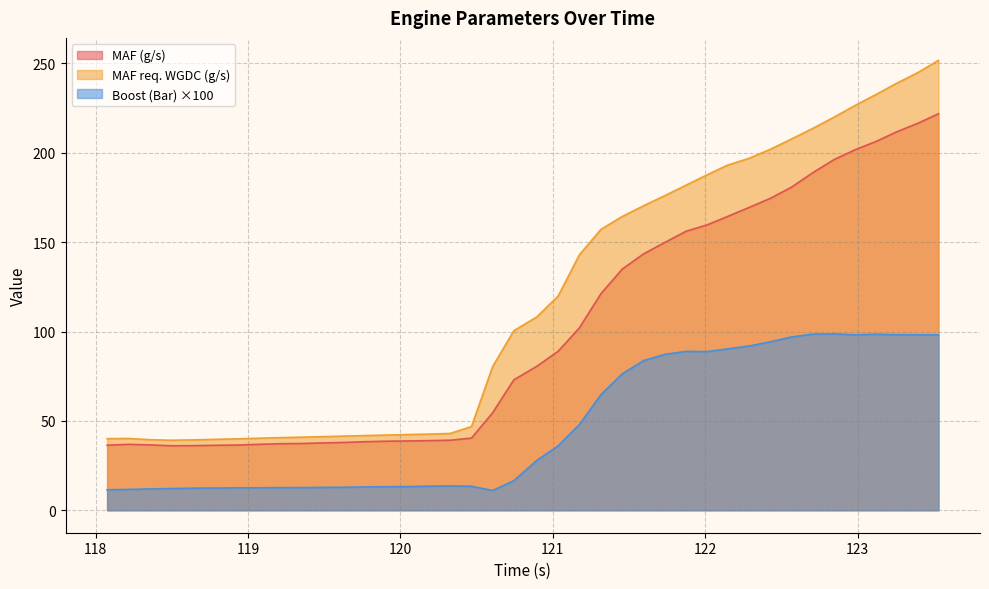

In MAF (g/s), how many points are lower than both neighbors (excluding endpoints)?

1